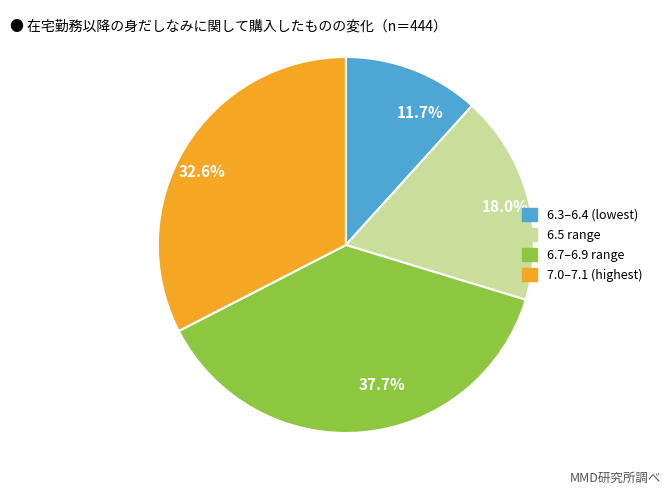

Does any single category account for the majority?

No